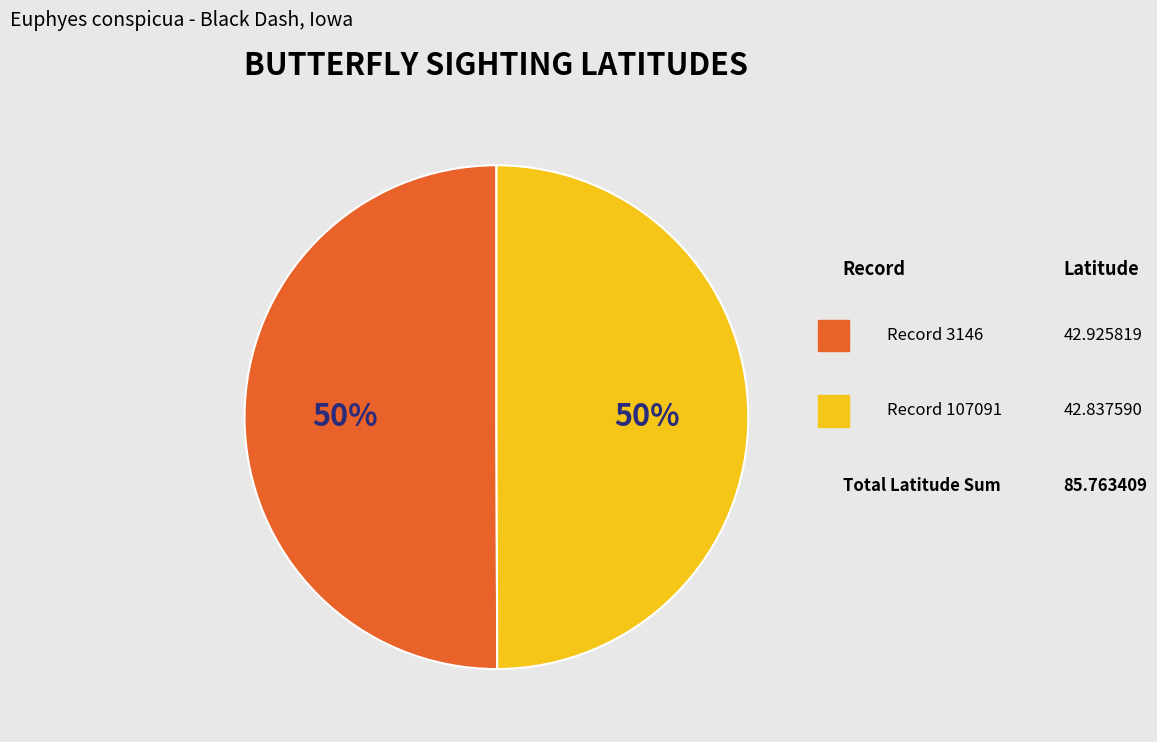

How many segments does this pie chart have?

2